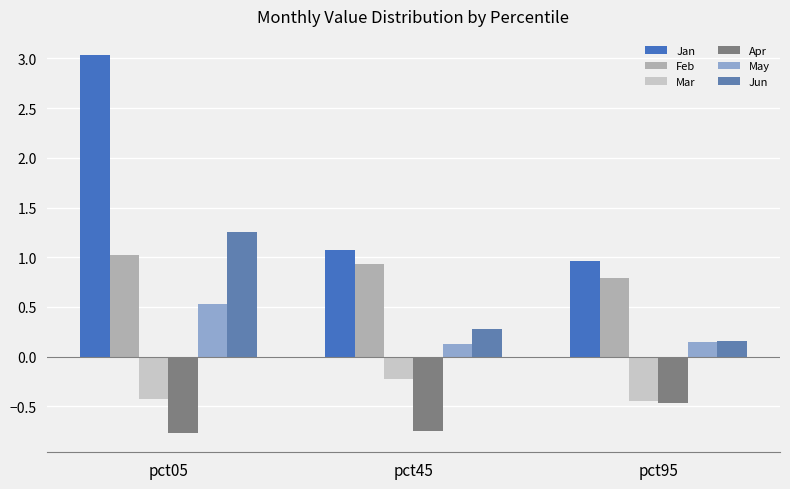

Which category has the highest value in the Jun series?

pct05